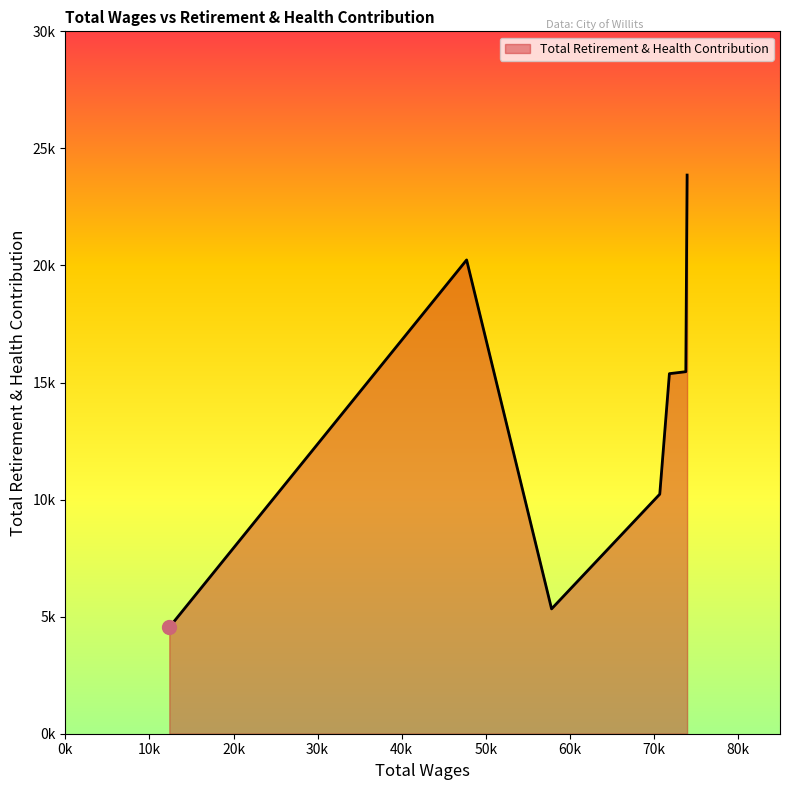

What is the average value?

13578